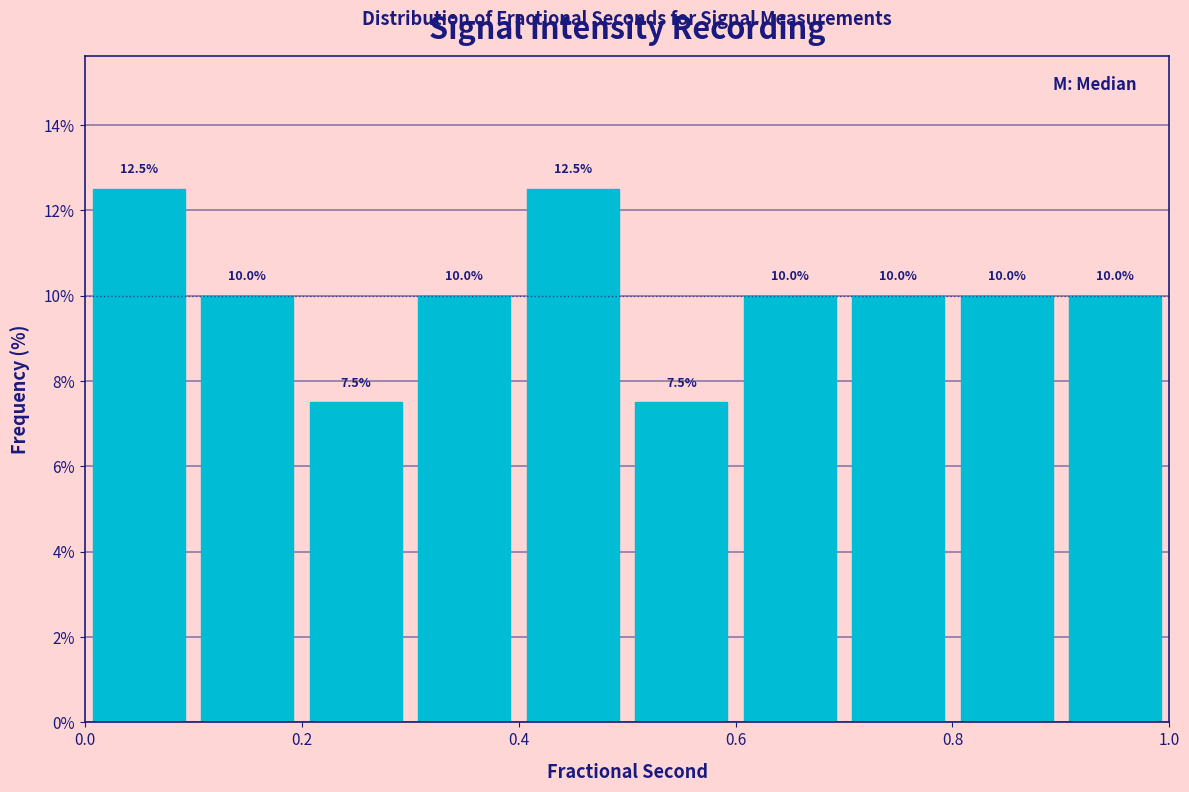

Reading left to right, list every bar in this chart as the range it spans on the x-axis followed by its height.

0.0 to 0.1: 12.5
0.1 to 0.2: 10.0
0.2 to 0.3: 7.5
0.3 to 0.4: 10.0
0.4 to 0.5: 12.5
0.5 to 0.6: 7.5
0.6 to 0.7: 10.0
0.7 to 0.8: 10.0
0.8 to 0.9: 10.0
0.9 to 1.0: 10.0